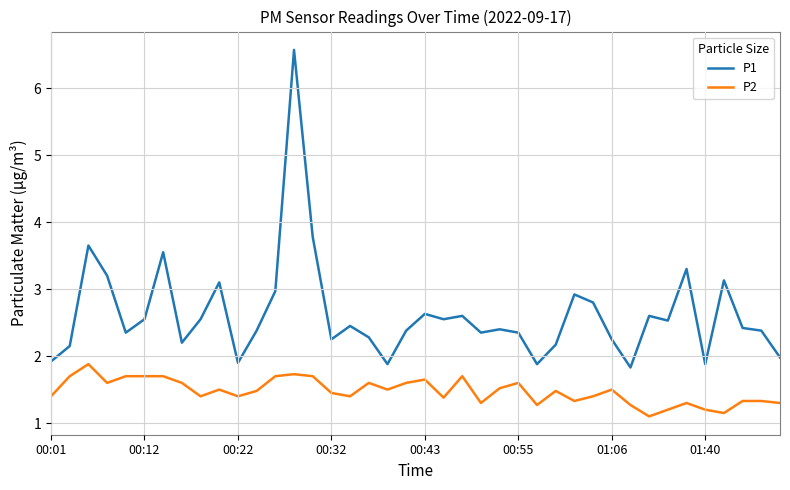

Which series has the widest spread of values?

P1